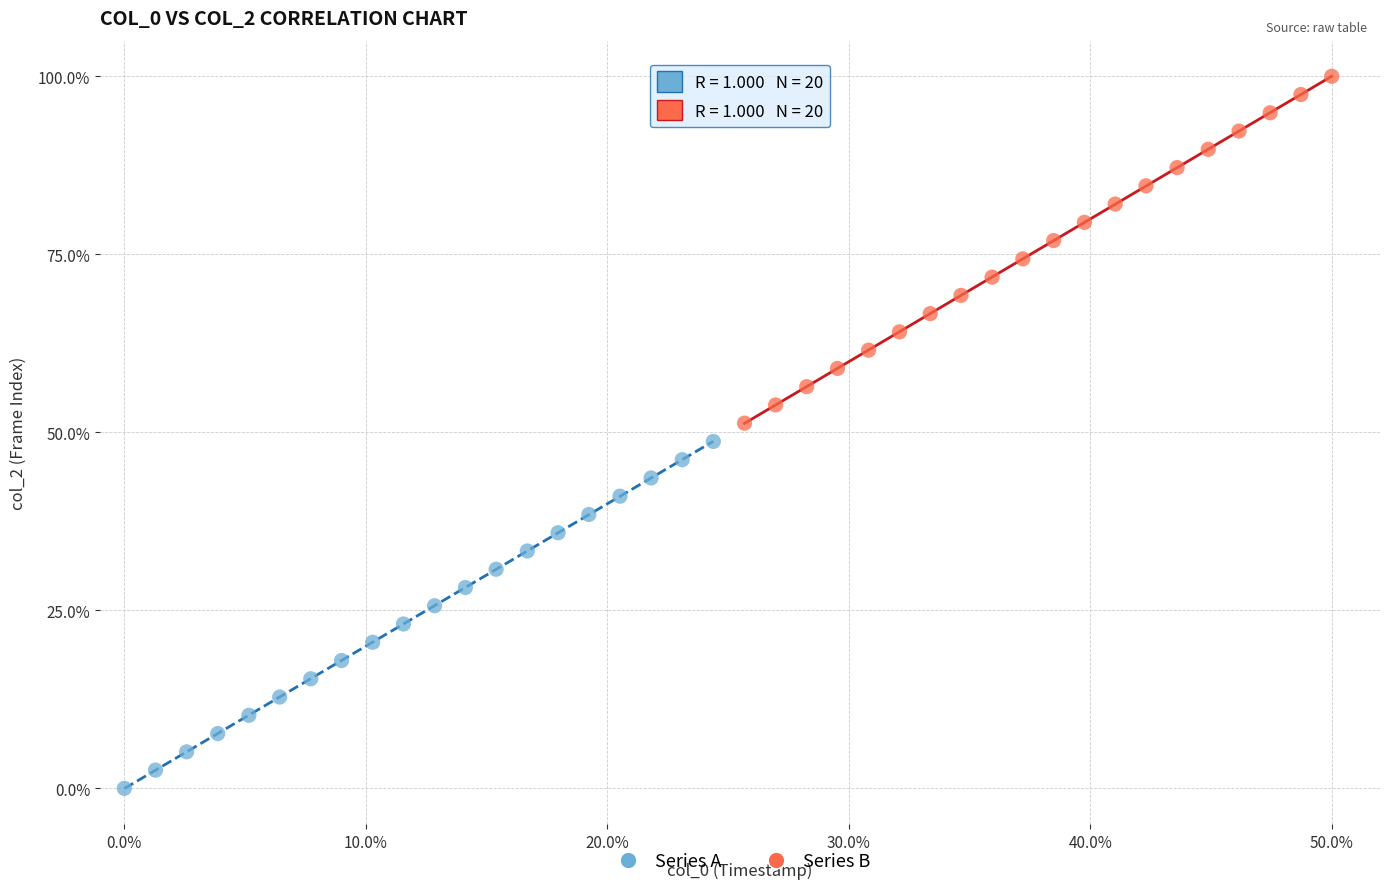

Which series reaches the maximum Y coordinate?

Series B